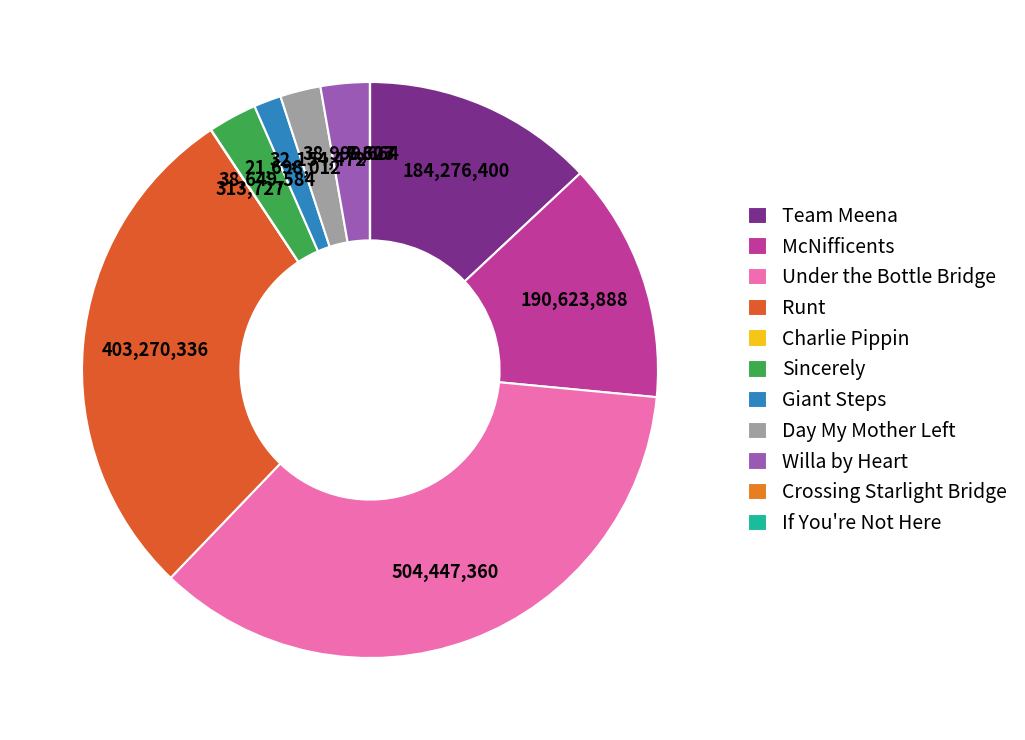

Does any single category account for the majority?

No